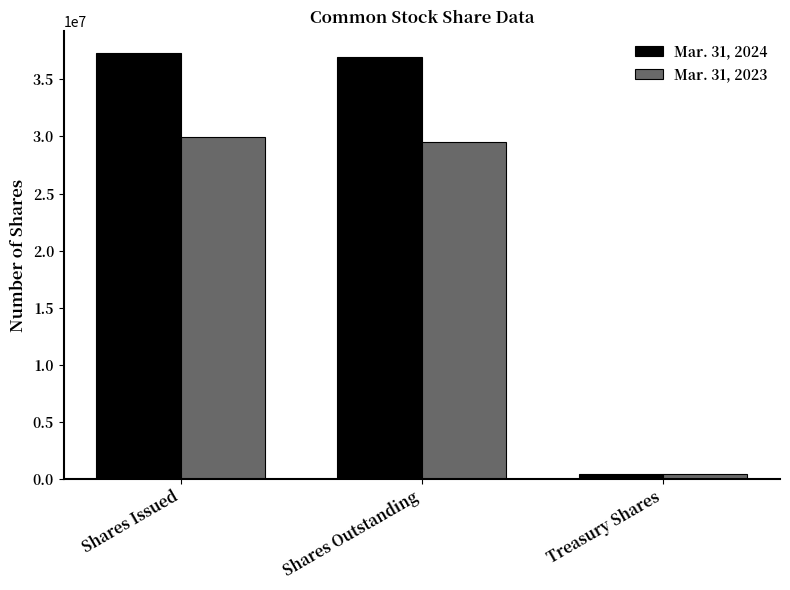

What is the spread (max minus min) of values at Shares Issued?

7406693